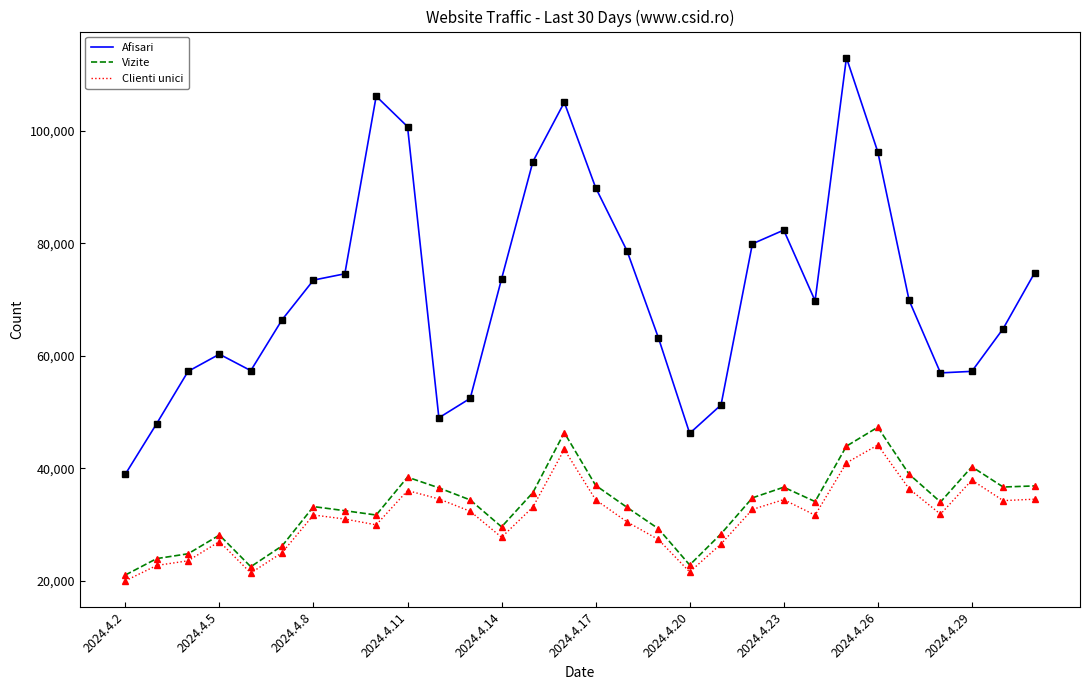

True or false: Afisari and Clienti unici intersect in this chart.

False